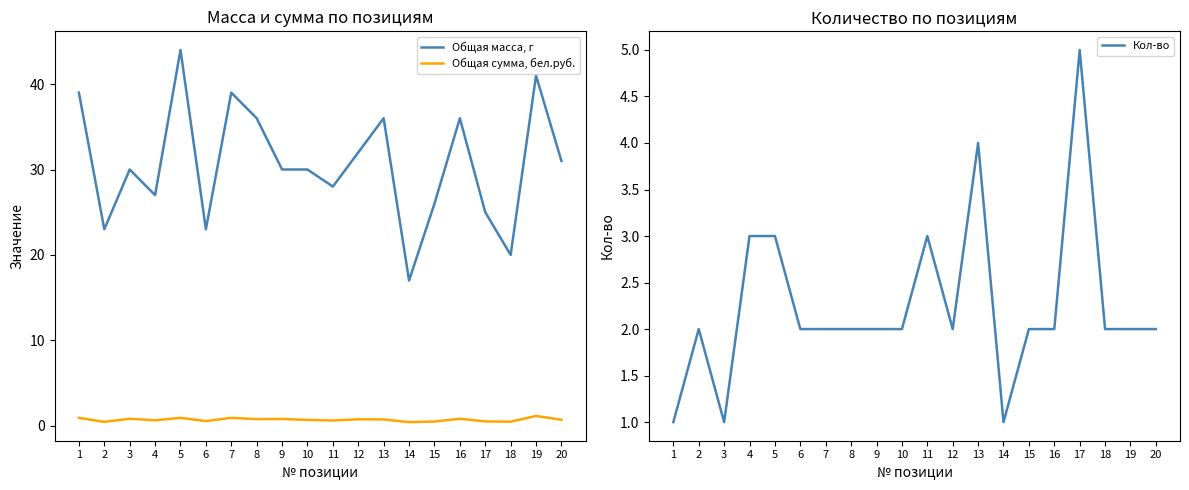

The Общая сумма, бел.руб. series shows 0.5 at 18. True or false?

True